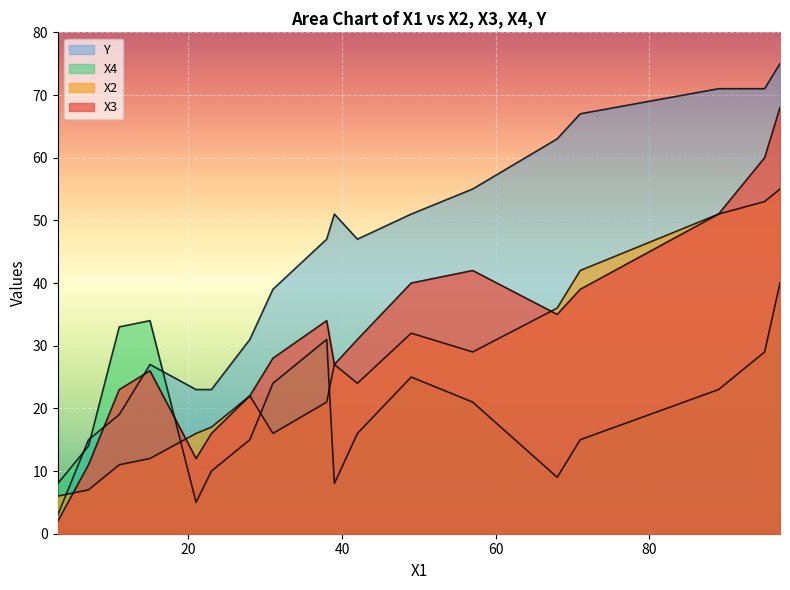

Where is the first local minimum for Y?

42